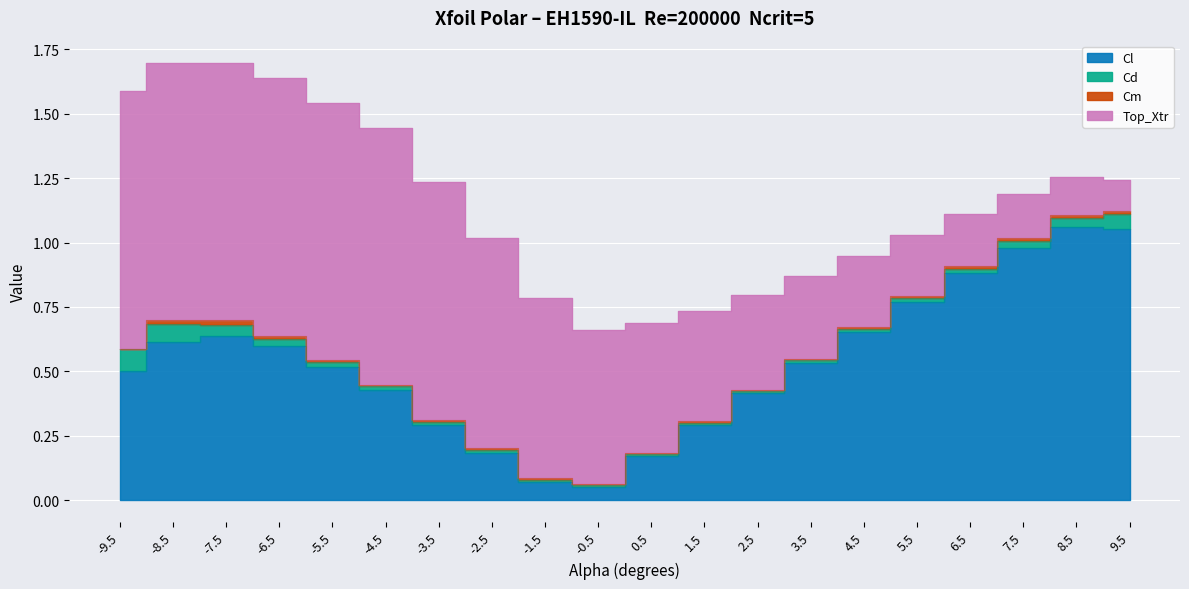

Between -6.5 and -4.5, which series saw the biggest shift?

Cl